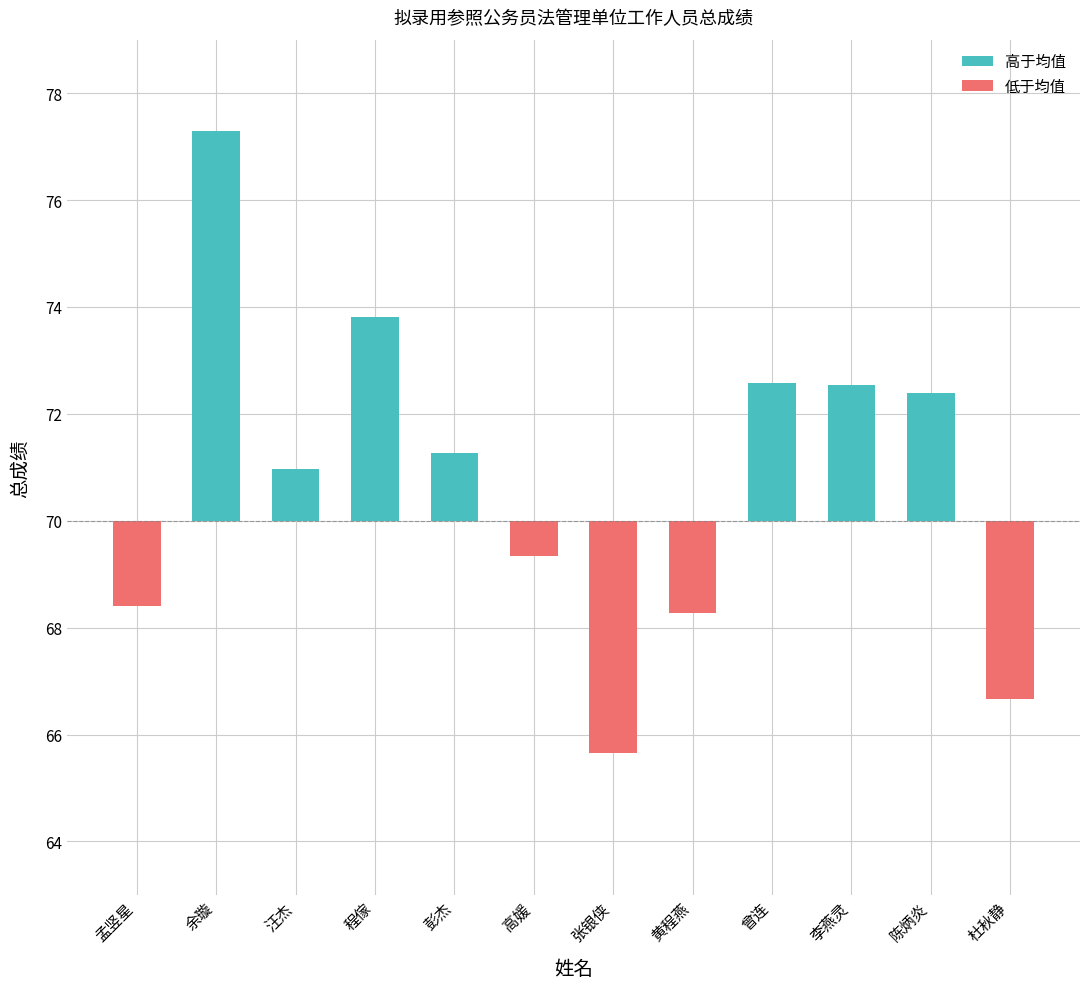

True or false: 低于均值 has a value of -0.7 at 高媛.

True